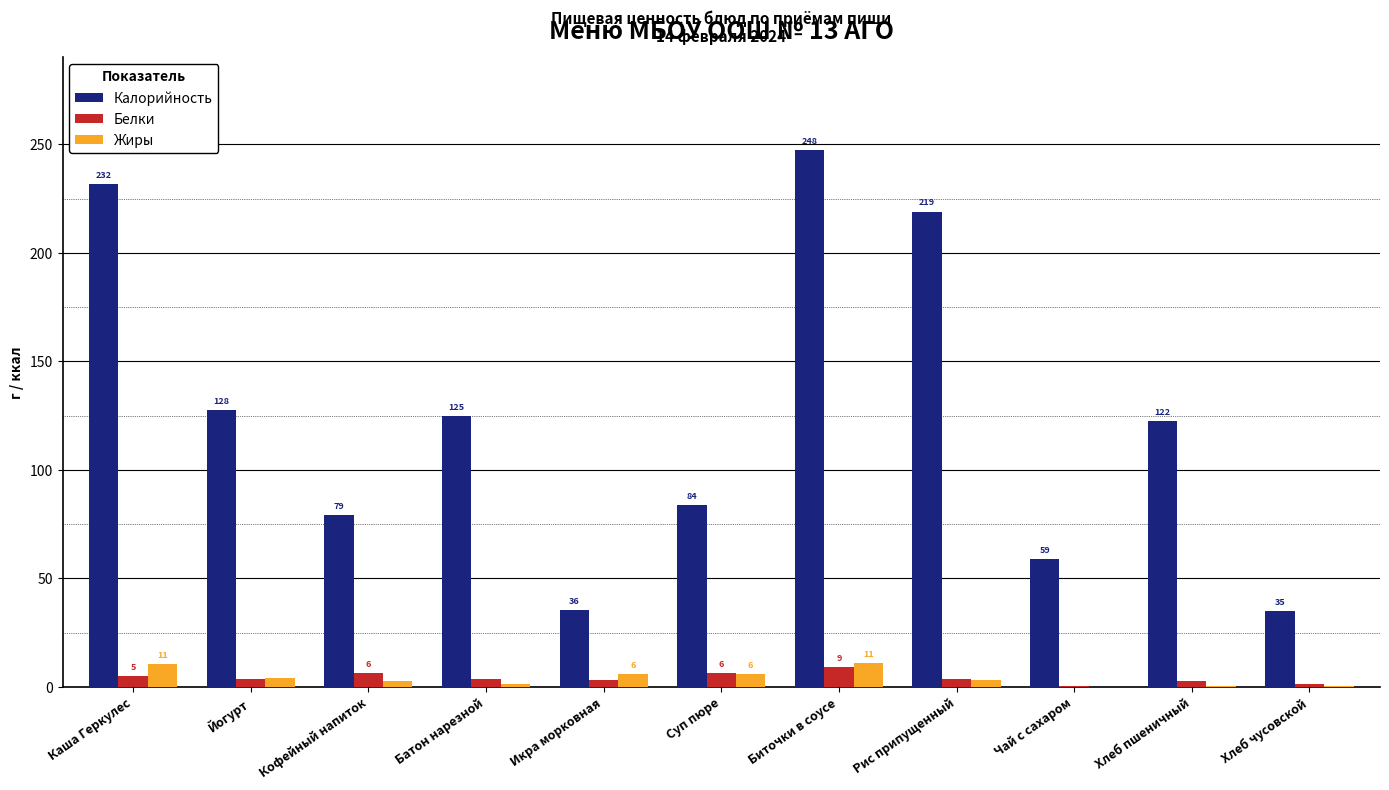

Is the value of Калорийность at Йогурт greater than the value of Жиры at Хлеб чусовской?

Yes